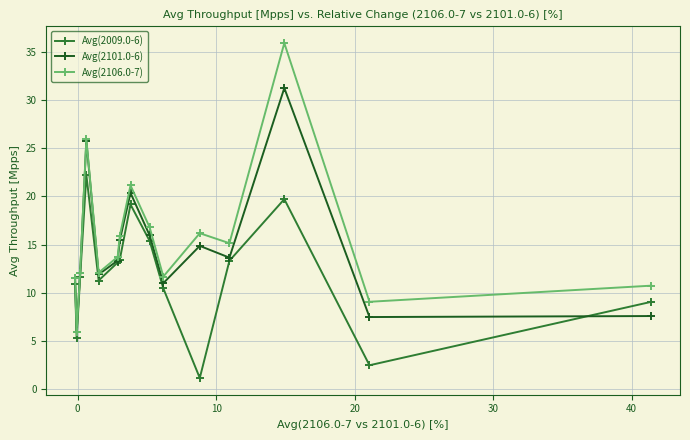

What are all the series names shown in the legend?

Avg(2009.0-6), Avg(2101.0-6), Avg(2106.0-7)